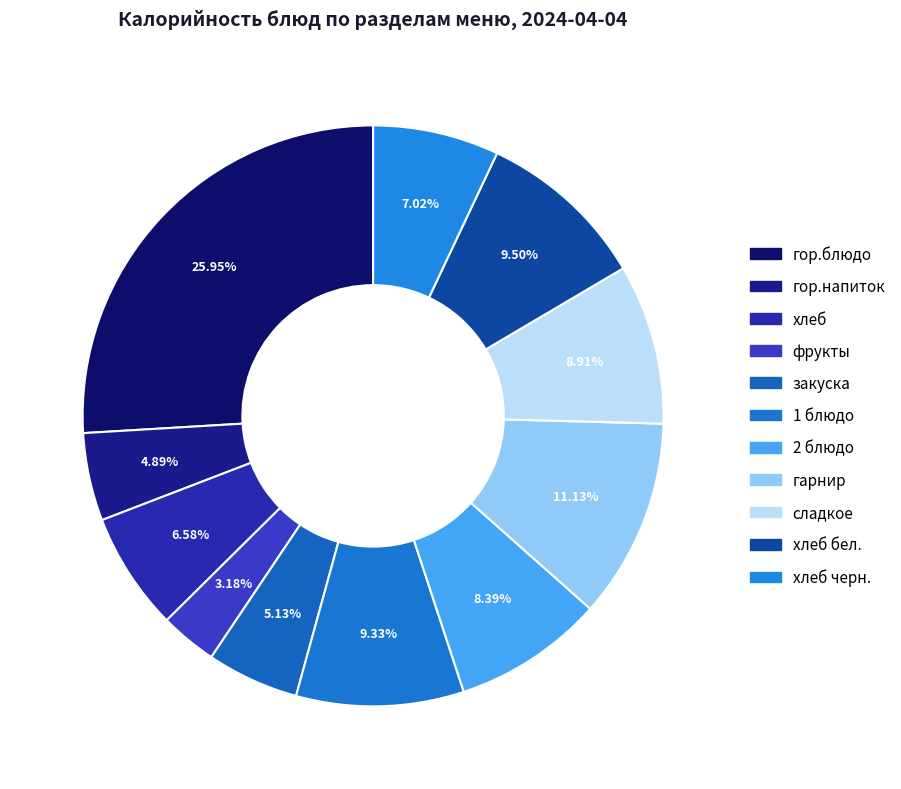

Is there a majority slice in this chart?

No